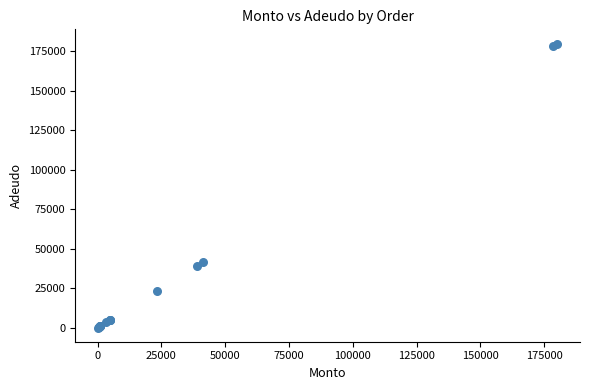

What Y value in the scatter plot is closest to 90112?

41500